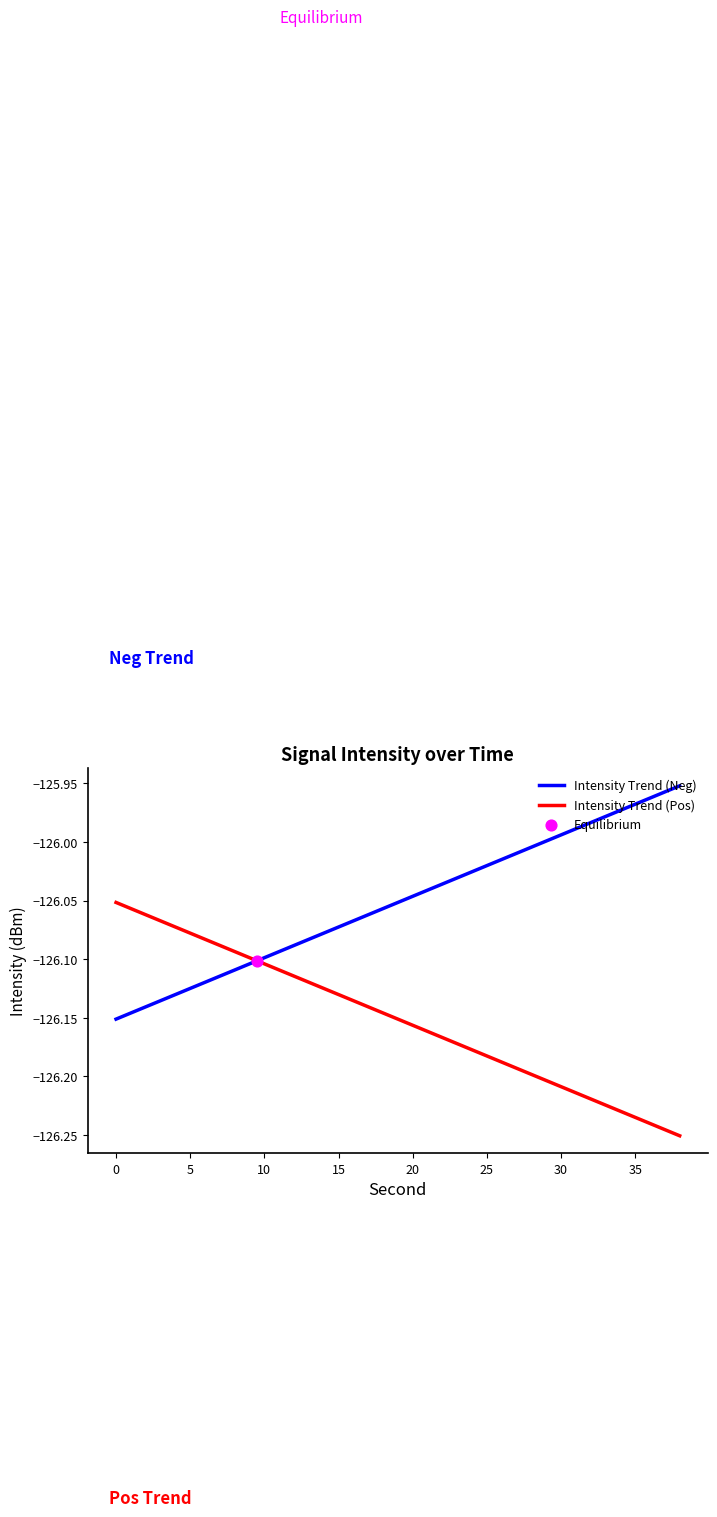

Which series has the largest total across all categories?

Intensity Trend (Neg)